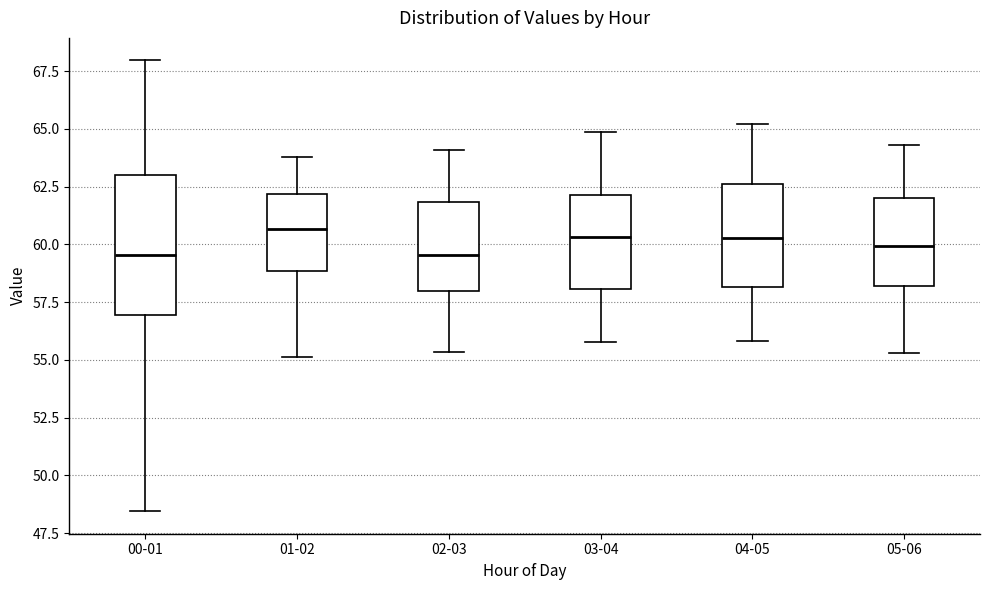

Where does the median line of the box for 05-06 sit on the y-axis? The values are not printed on the chart, so give them approximately, as read against the axis.

60.0